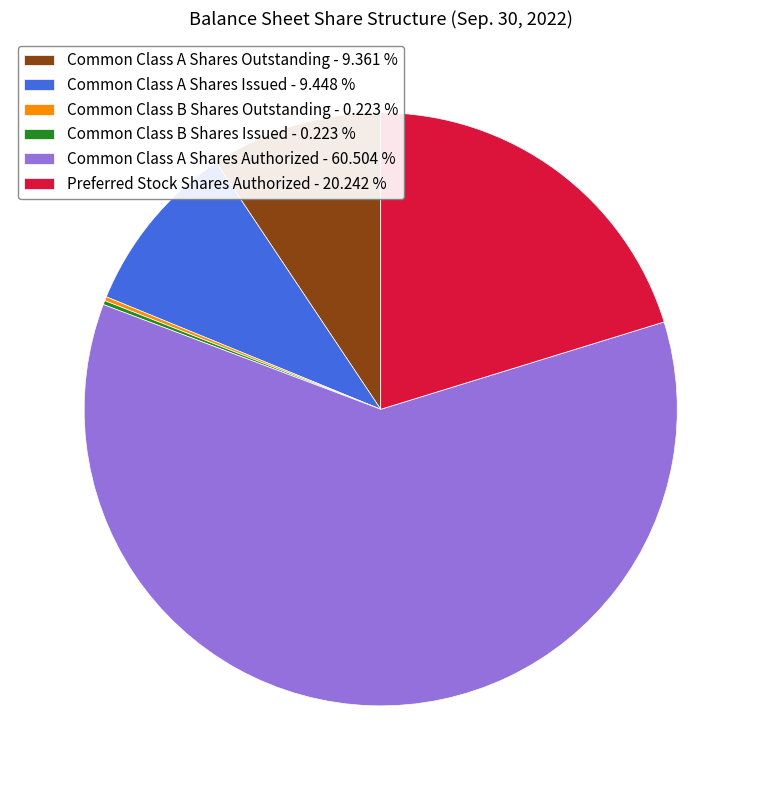

Which has a higher value, Common Class A Shares Authorized - 60.504 % or Preferred Stock Shares Authorized - 20.242 %?

Common Class A Shares Authorized - 60.504 %